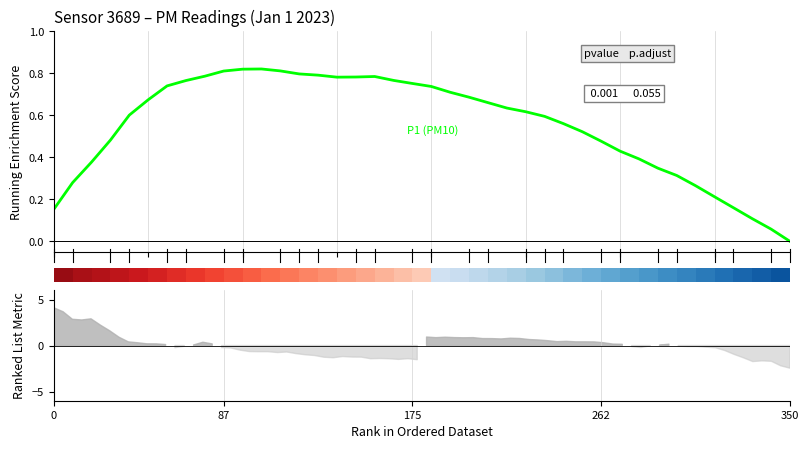

Between 19 and 31, which is larger?

19